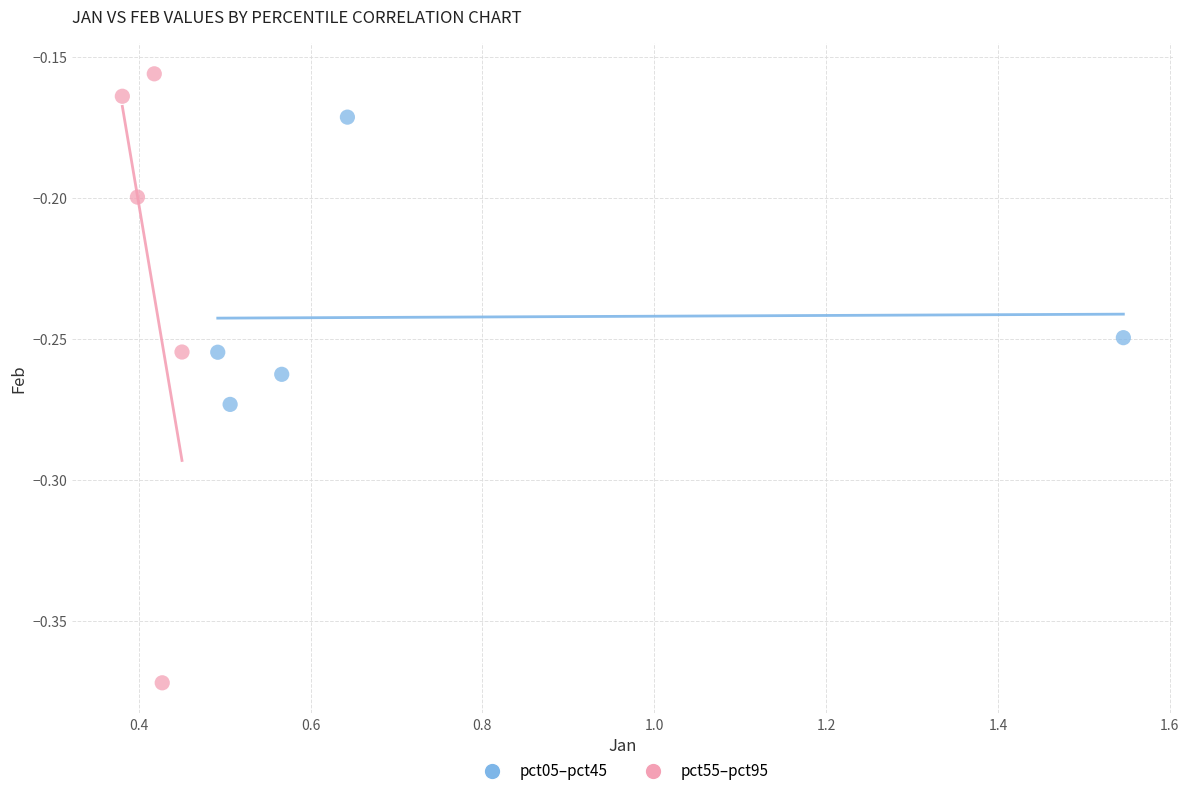

What are all the series names shown in the legend?

pct05–pct45, pct55–pct95